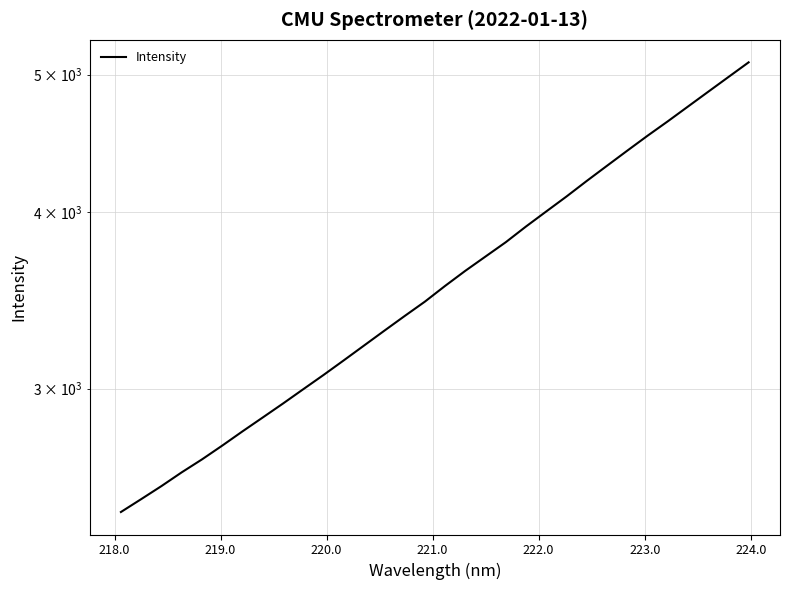

What is the difference between the maximum and minimum values?

2645.6